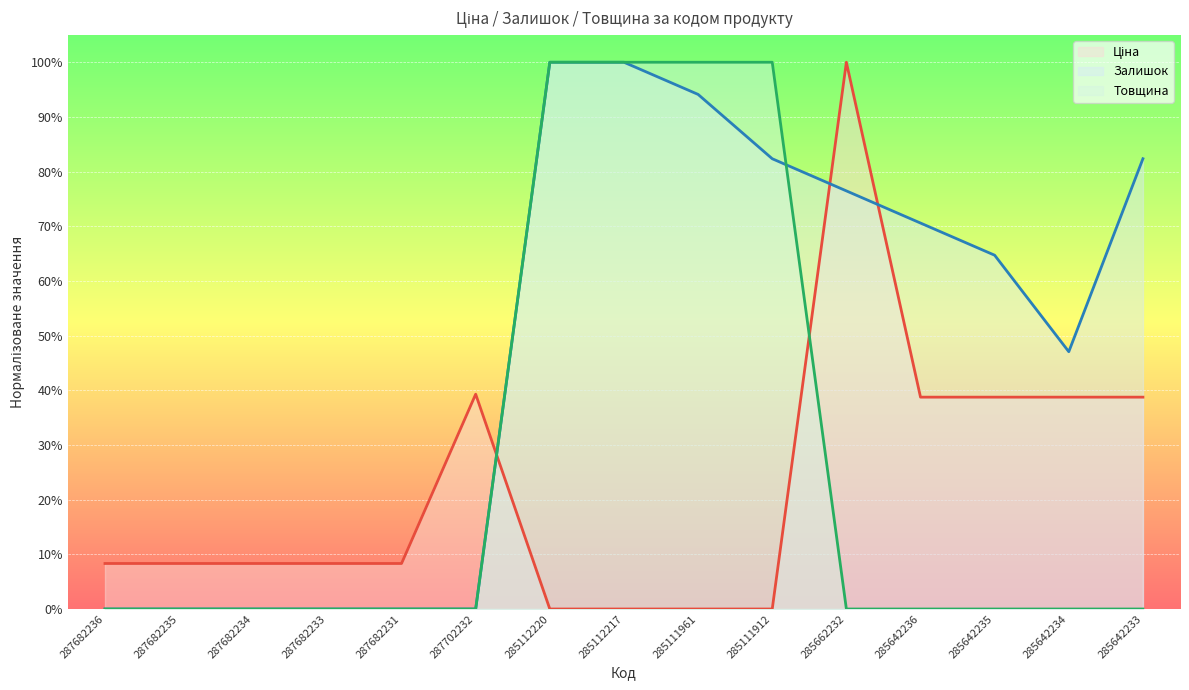

What is the sum of all Товщина values?

4.0